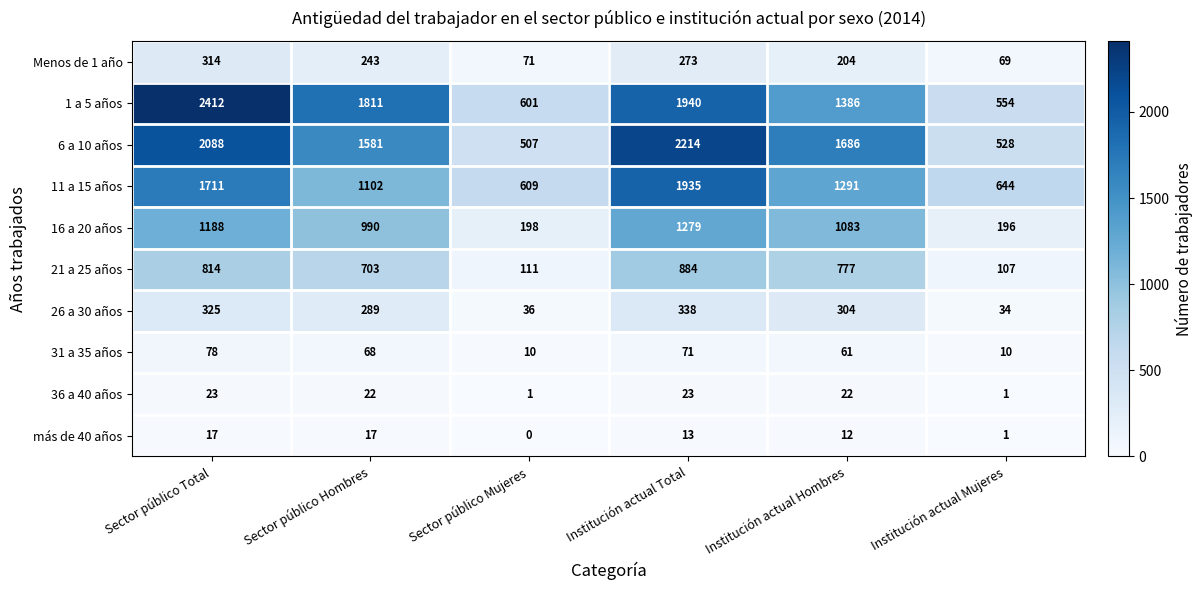

What is the difference between the second highest and minimum values in the 1 a 5 años series?

1386